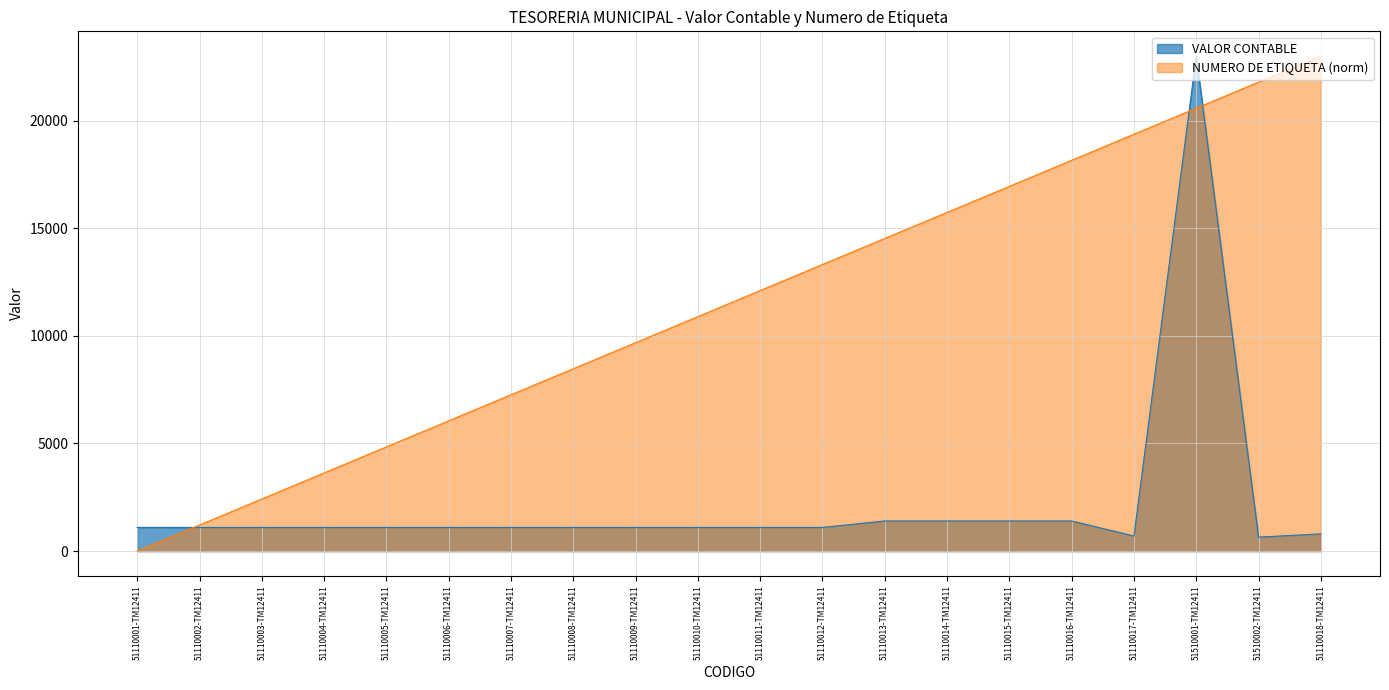

In VALOR CONTABLE, how many points are lower than both neighbors (excluding endpoints)?

2